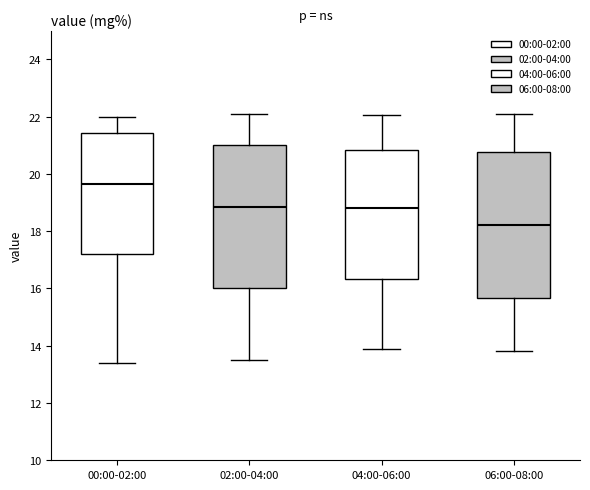

Reading left to right, read every box against the y-axis: the position of its median line, the range the box covers, and the ends of its whiskers. The values are not printed on the chart, so give them approximately, as read against the axis.

00:00-02:00: median 19.6, box 17.2 to 21.4, whiskers 13.4 to 22.0
02:00-04:00: median 18.8, box 16.0 to 21.0, whiskers 13.6 to 22.2
04:00-06:00: median 18.8, box 16.4 to 20.8, whiskers 14.0 to 22.0
06:00-08:00: median 18.2, box 15.6 to 20.8, whiskers 13.8 to 22.2